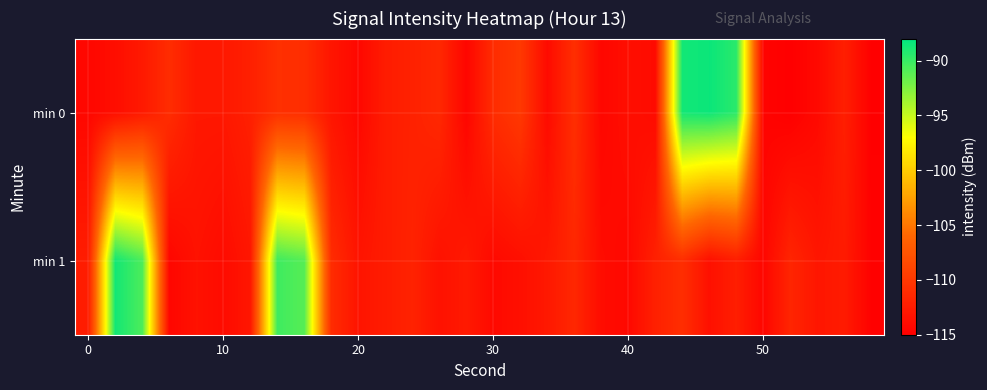

Reading left to right, what are all the values shown in this chart?

min 0: -114.3	-113.7	-112.7	-111.1	-112.9	-112.9	-112.2	-110.8	-110.9	-113.1	-114.3	-112.5	-112.0	-111.4	-114.5	-111.1	-110.0	-114.0	-110.9	-114.3	-113.7	-114.0	-88.7	-88.4	-89.5	-114.6	-115.0	-114.1	-112.3	-114.9
min 1: -112.4	-88.7	-90.7	-114.4	-113.4	-113.9	-112.9	-90.3	-91.1	-111.1	-113.2	-112.5	-111.9	-113.4	-112.7	-114.1	-113.6	-112.8	-111.5	-113.9	-114.2	-112.1	-110.9	-113.5	-112.3	-114.4	-111.7	-113.0	-112.6	-114.8